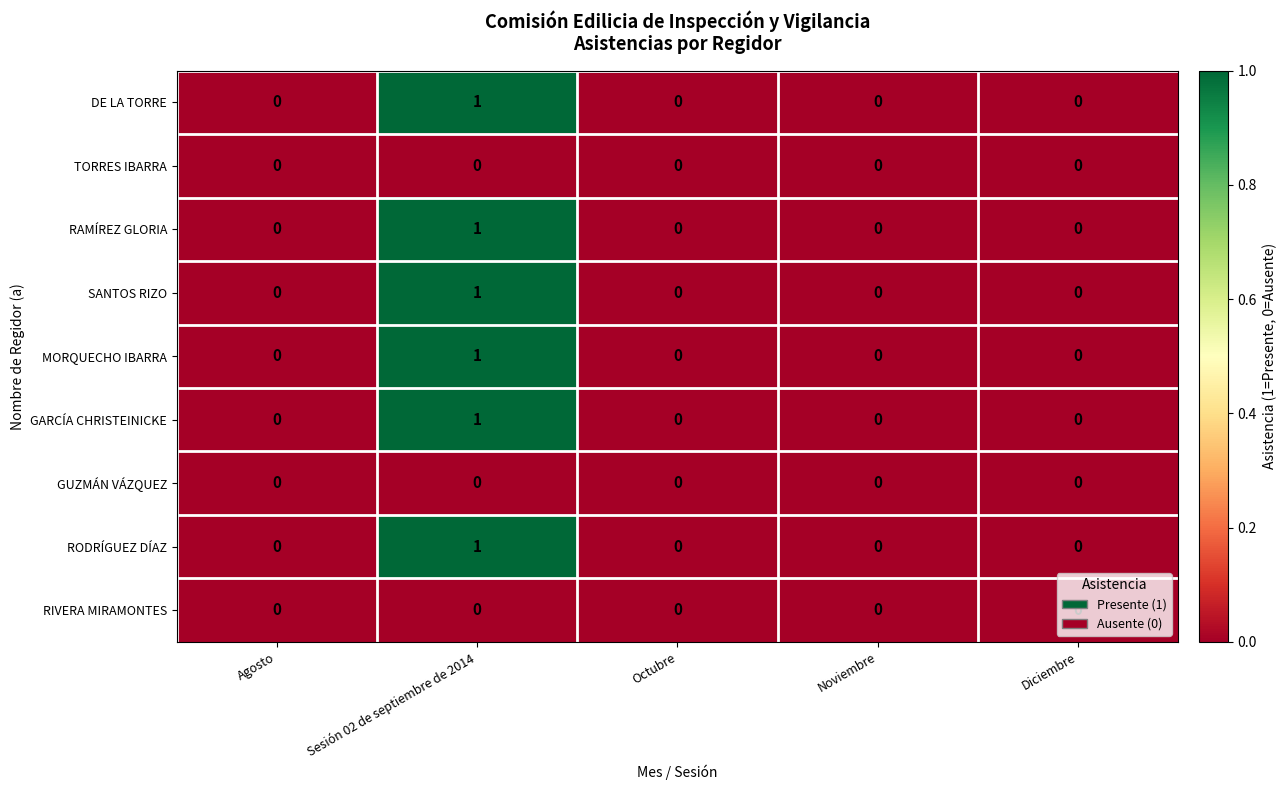

Which label corresponds to the largest value in the chart?

Sesión 02 de septiembre de 2014